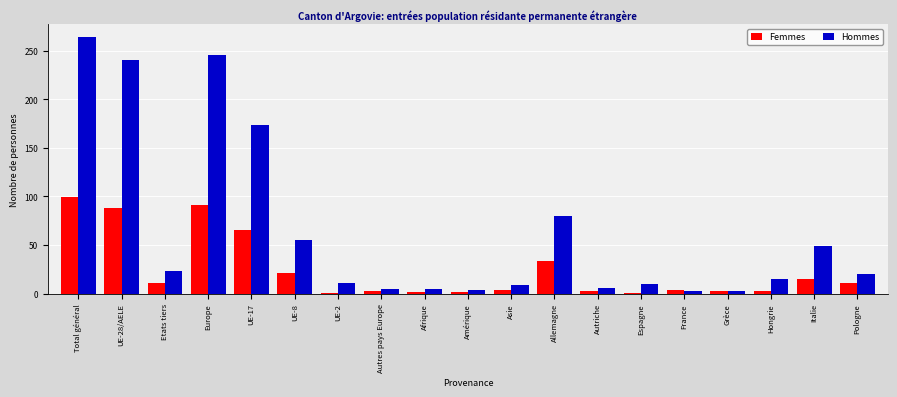

What is the difference between the maximum and second lowest values in the Hommes series?

261